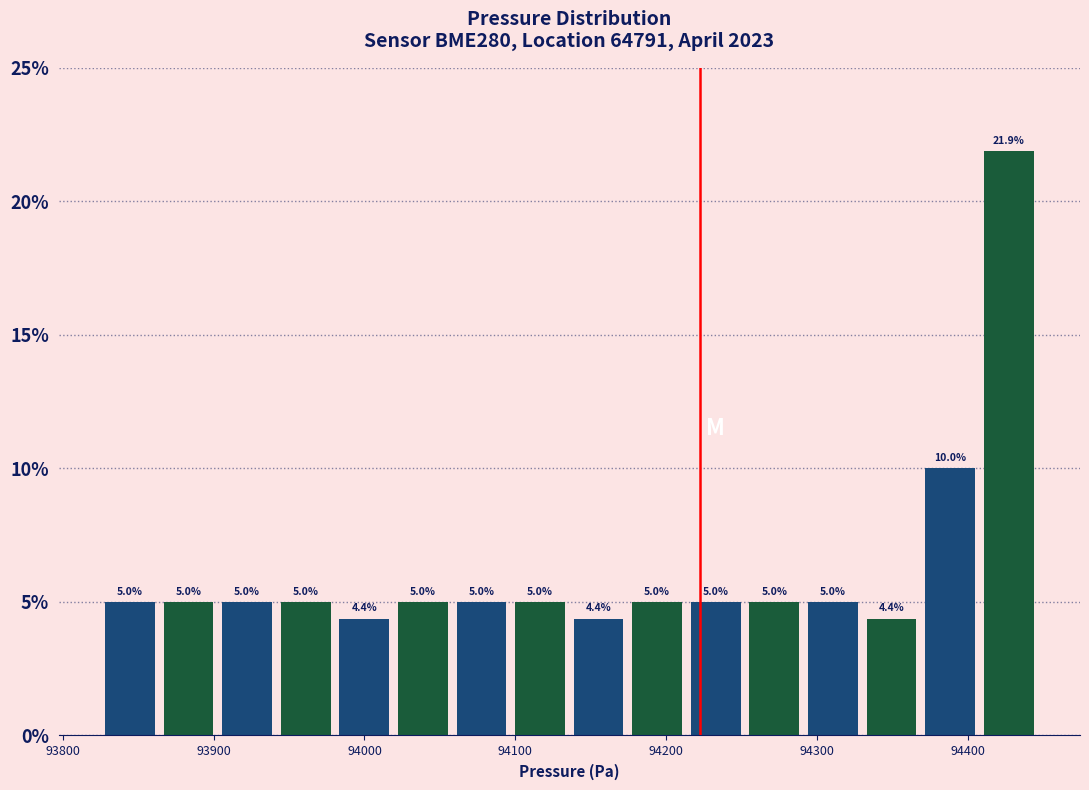

Around what value on the x-axis is the tallest bar? Give the approximate position of its centre, as read against the axis.

94430